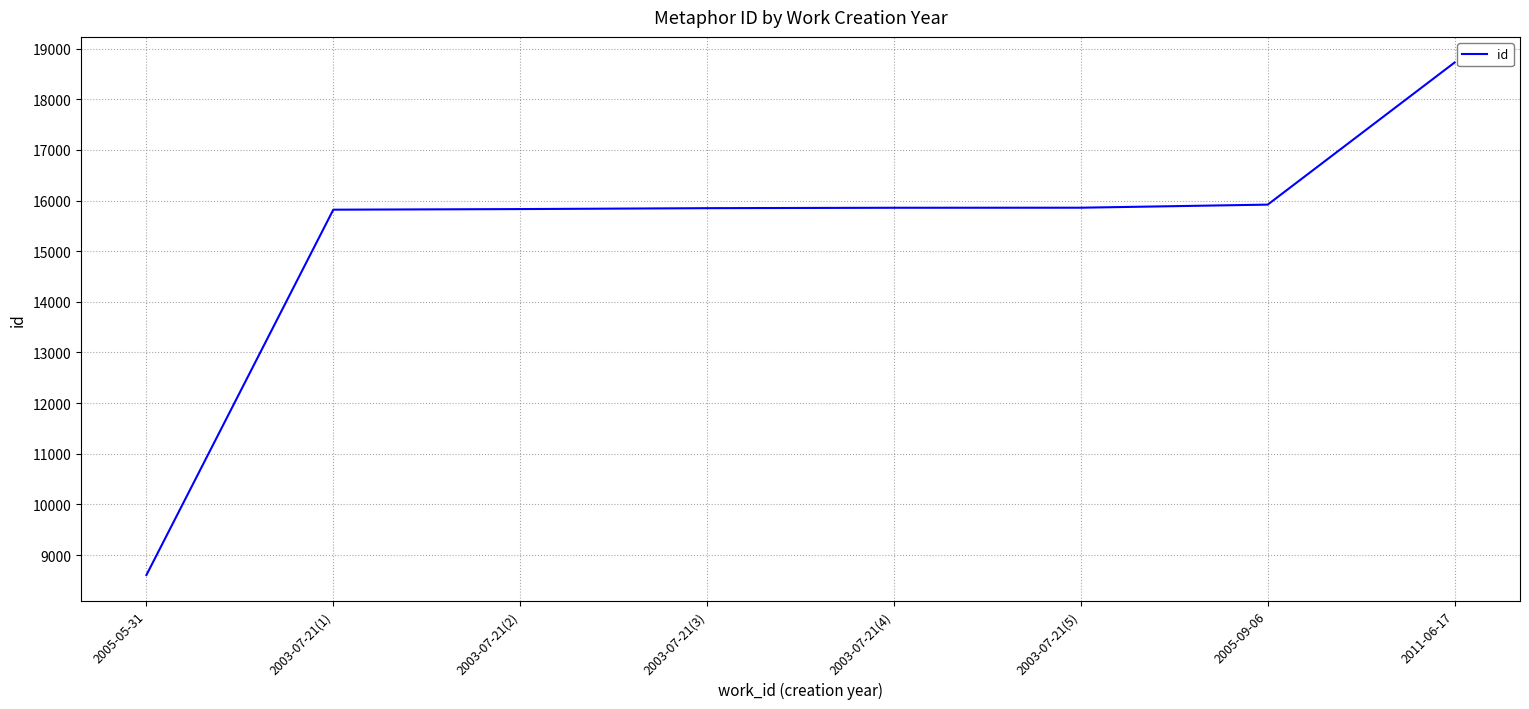

At which category does the chart reach its peak across all series?

2011-06-17